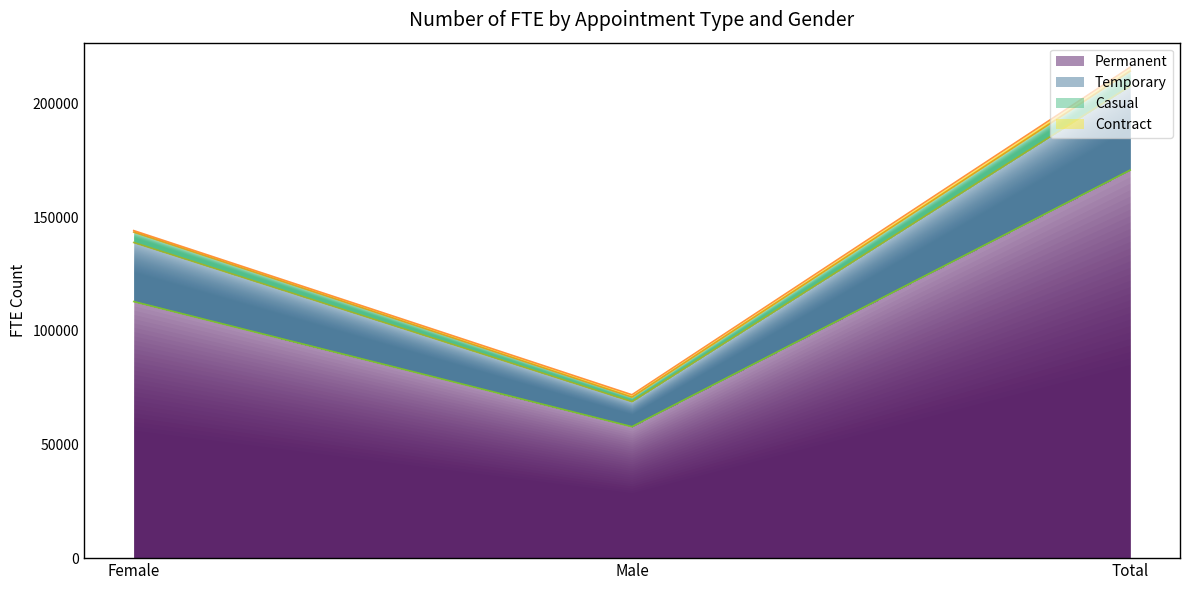

What value does the Permanent series have at Male?

57822.3